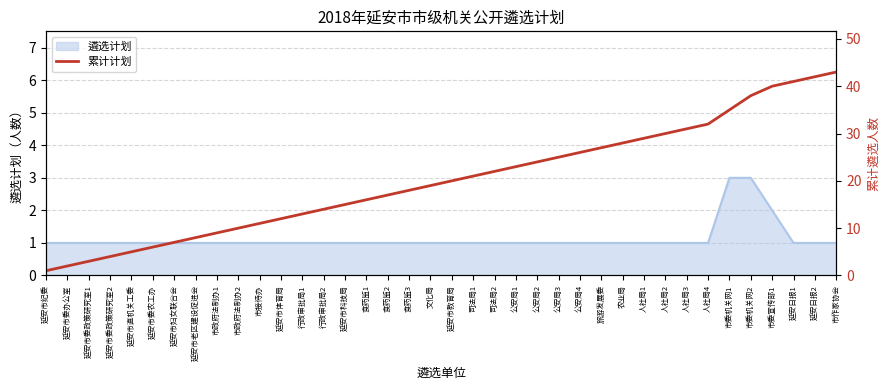

Which category has the lowest value across all series?

延安市纪委